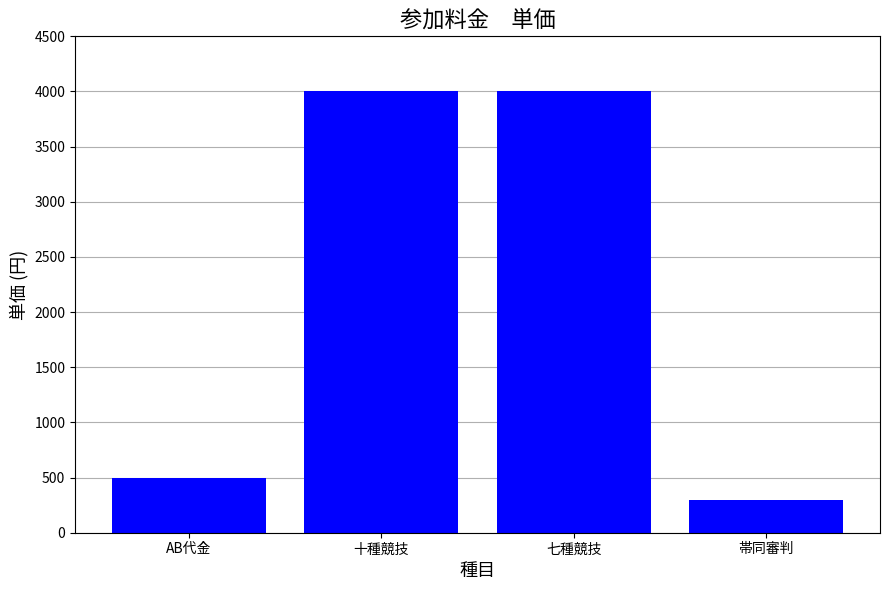

What value does the data have at 帯同審判?

300